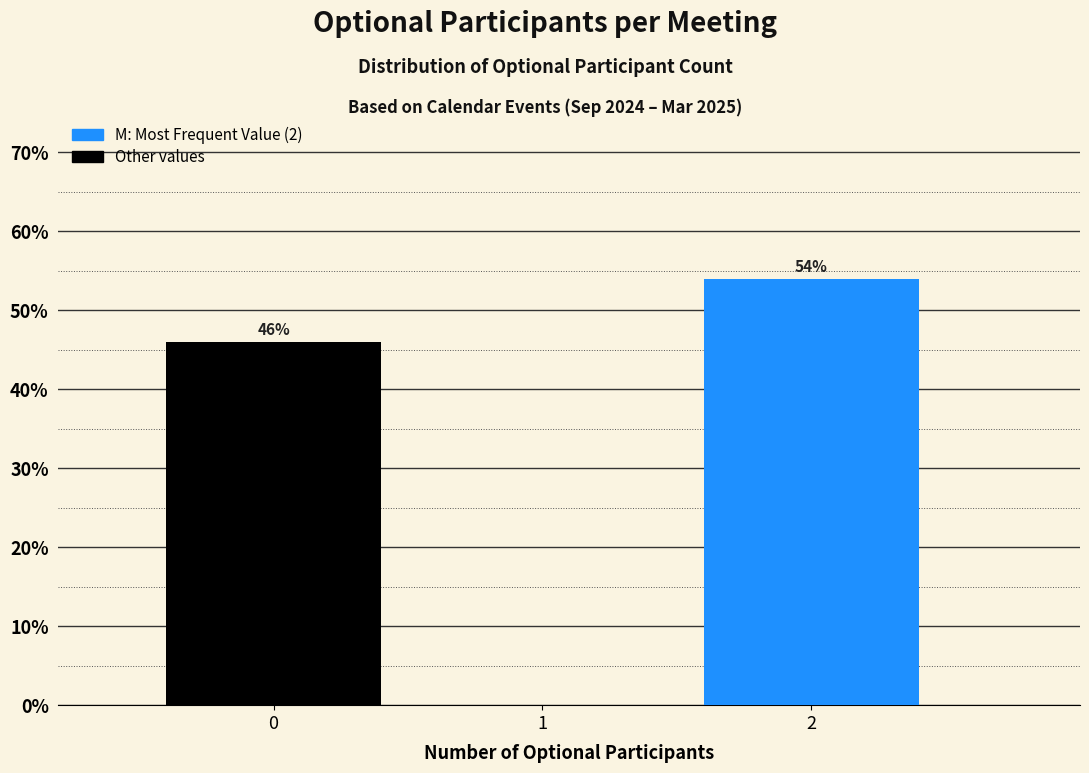

Which range on the x-axis has the tallest bar?

1.5 to 2.5